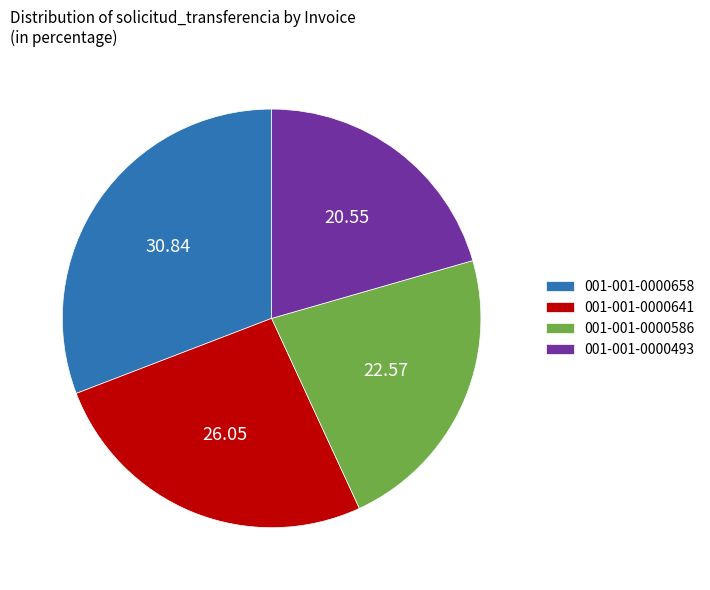

The 001-001-0000641 slice represents 26% of the pie. True or false?

True